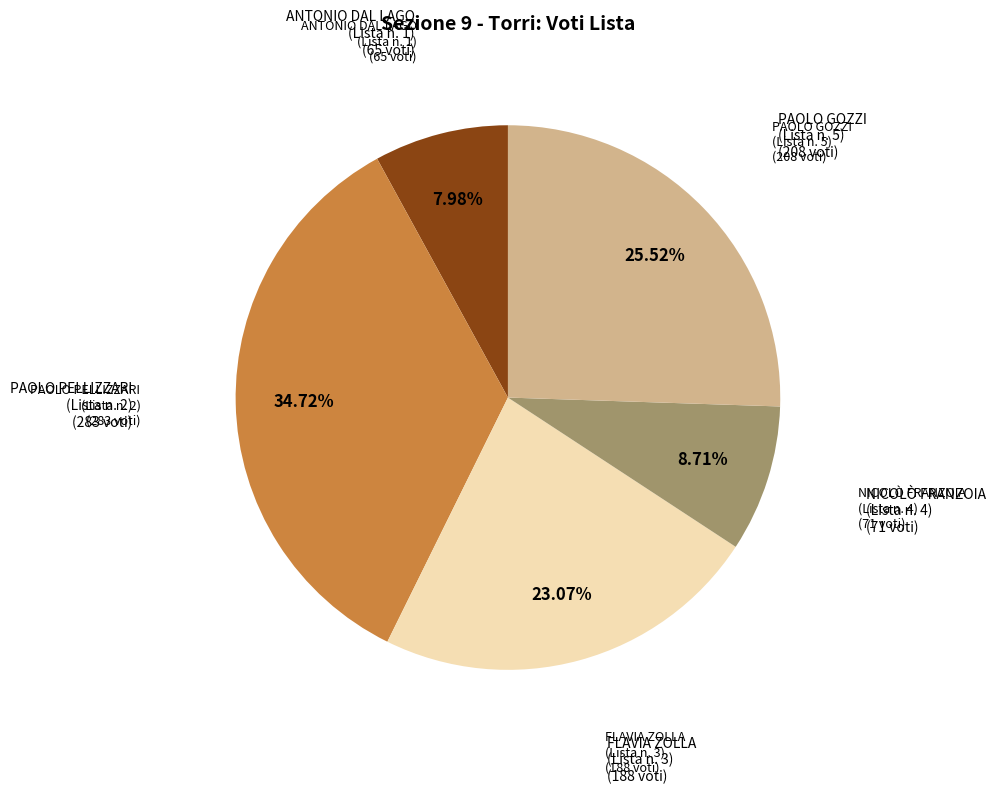

Does any single category account for the majority?

No